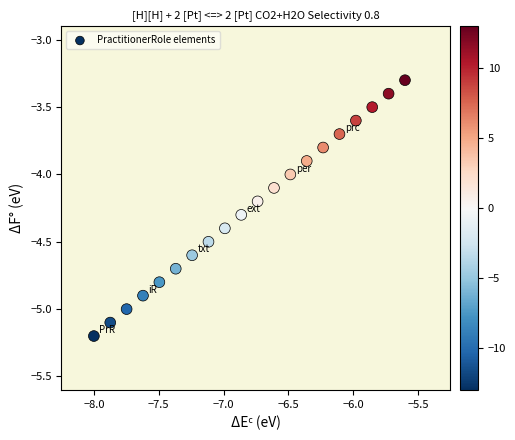

What is the range of X values (max minus min)?

2.4